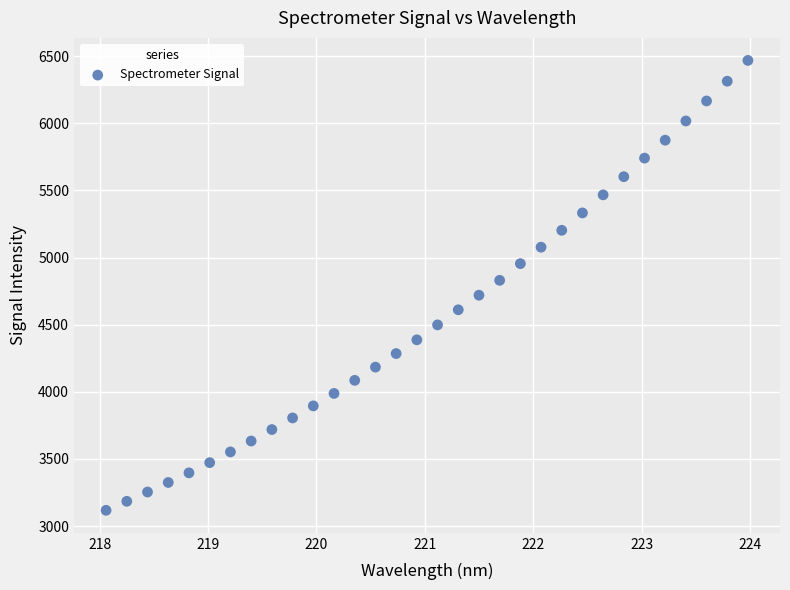

What is the range of Y values (max minus min)?

3350.9